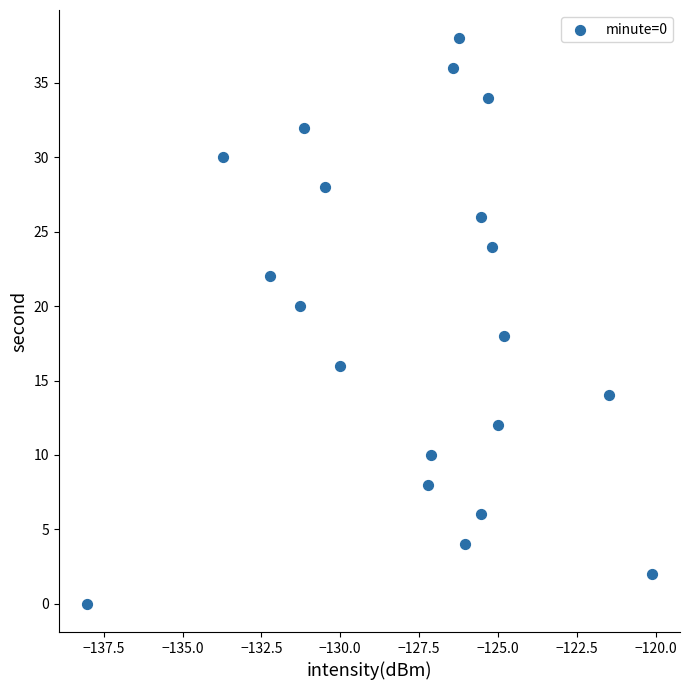

What is the range of Y values (max minus min)?

38